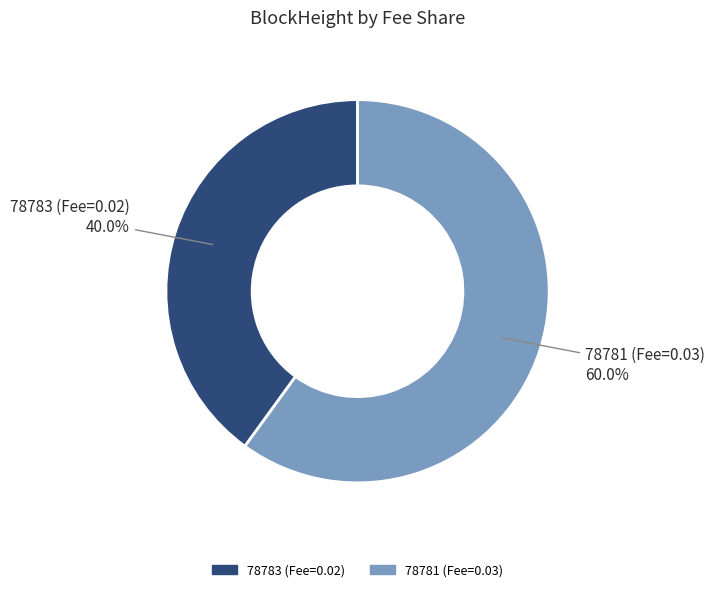

How many slices are in this pie chart?

2